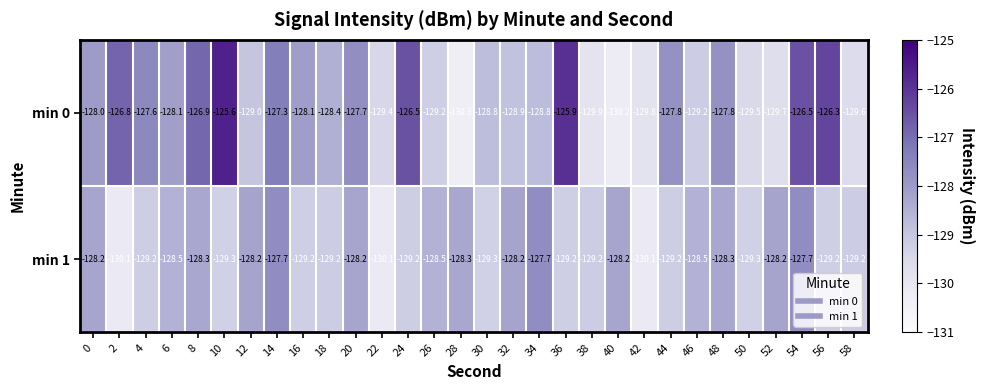

How many distinct data groups are displayed?

2